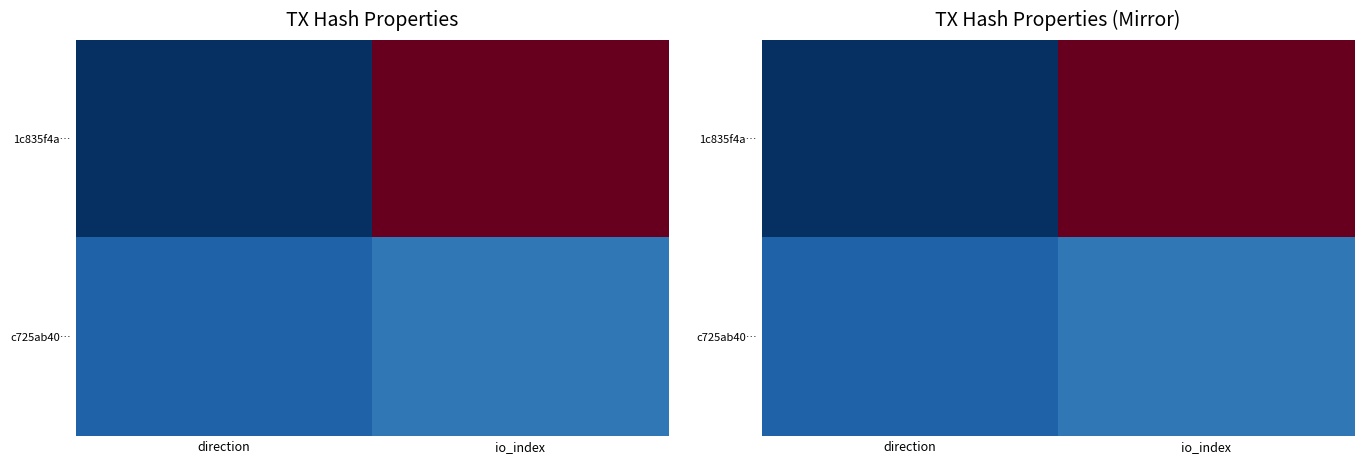

Rank the series by their average value, from lowest to highest.

c725ab40…, 1c835f4a…